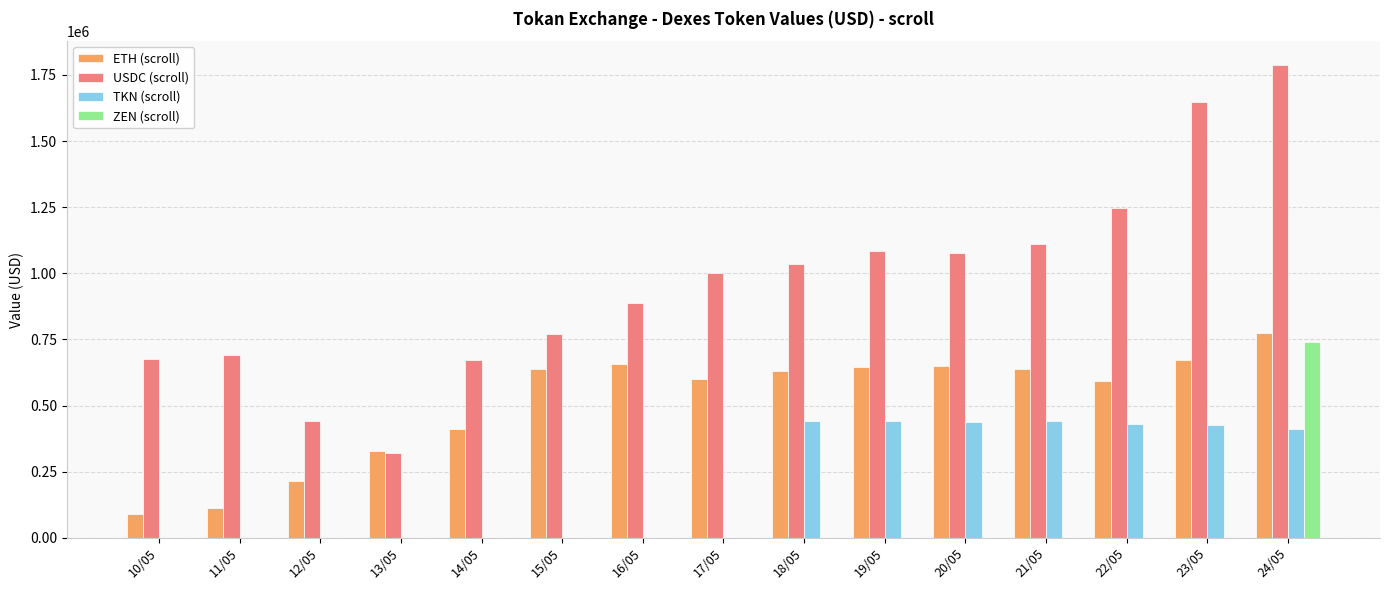

What is the sum of the USDC (scroll) values at 24/05 and 10/05?

2462666.1